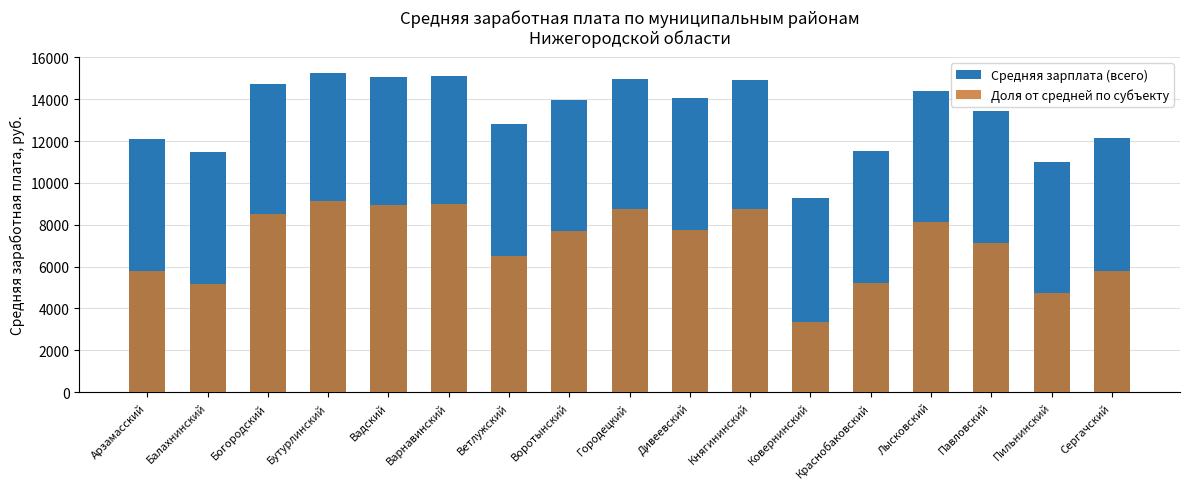

What is the value of the Средняя зарплата (всего) bar at the 14th from the left?

14390.0